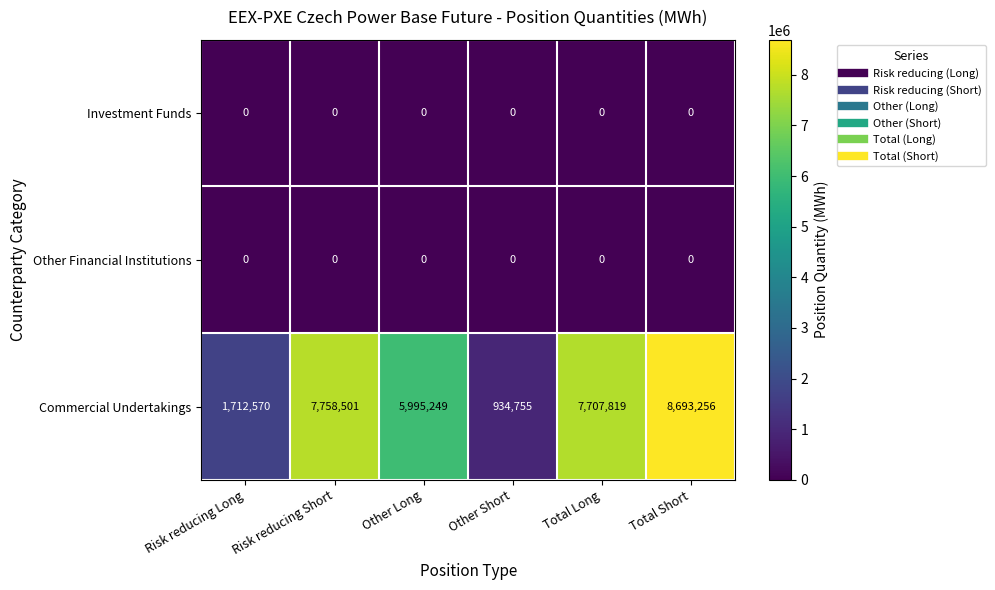

What is the sum of all Commercial Undertakings values?

32802150